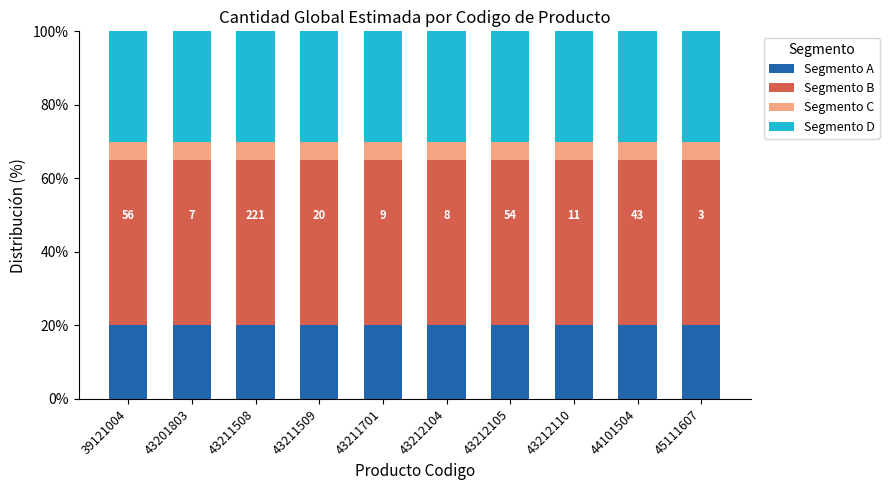

True or false: Segmento A has a value of 34 at 43211509.

False